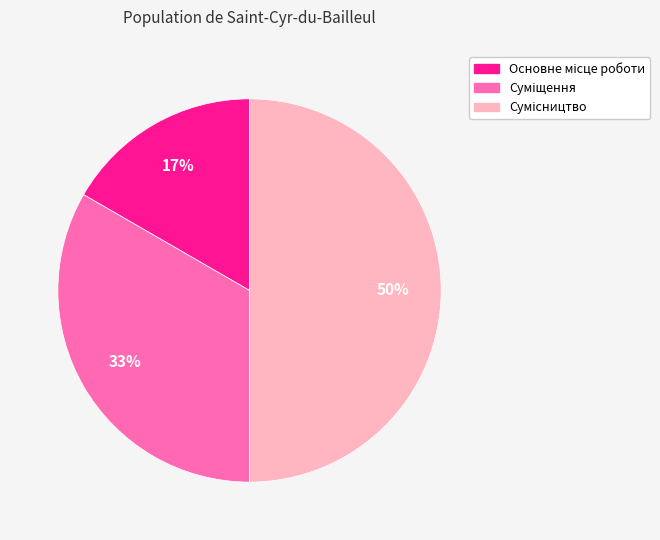

Combined, what portion of the pie is Суміщення and Сумісництво?

83.3%